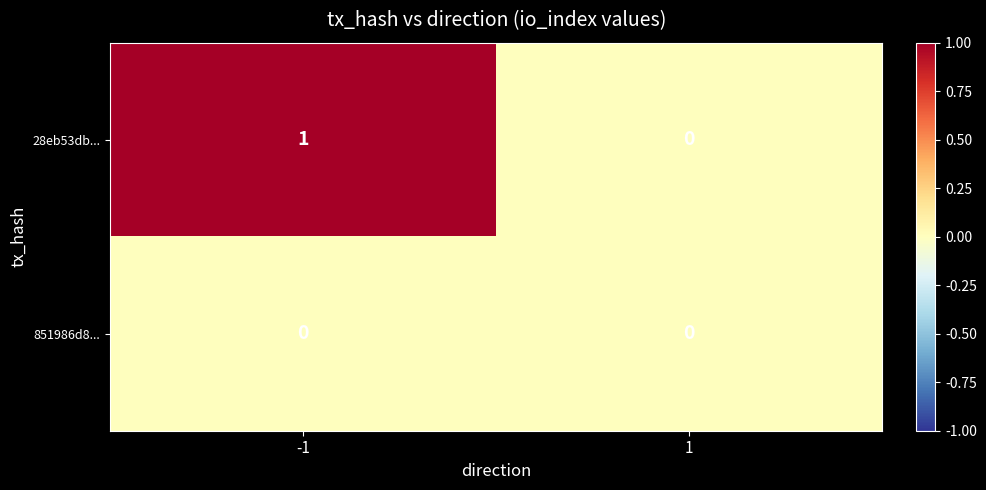

At -1, list the series in order from smallest to largest.

851986d8..., 28eb53db...